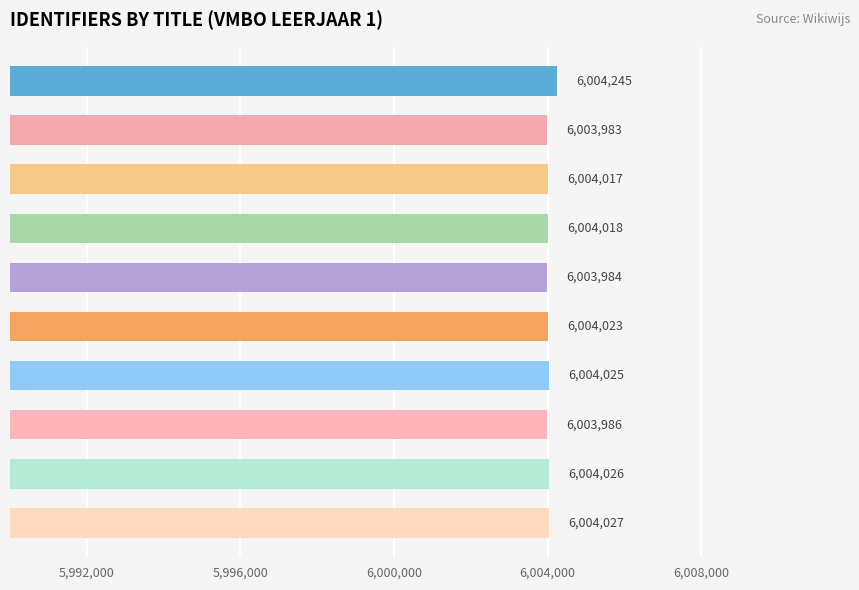

What is the sum of all values?

60040334